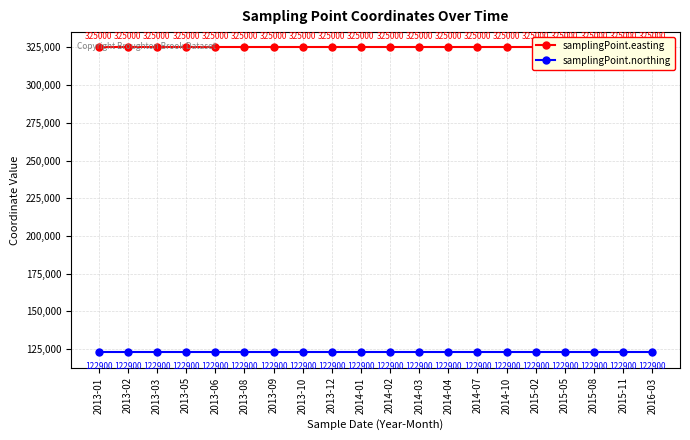

Between 2013-08 and 2013-02, which is larger?

2013-08